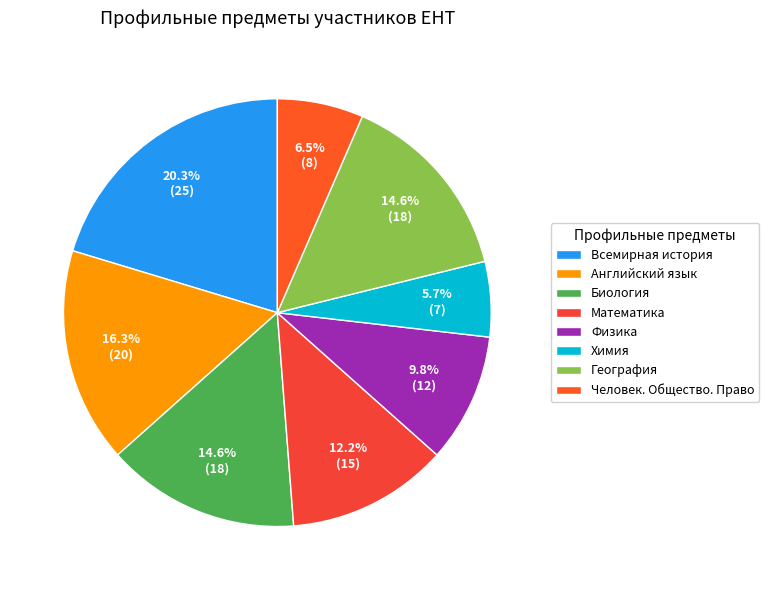

Count the number of slices in the pie.

8